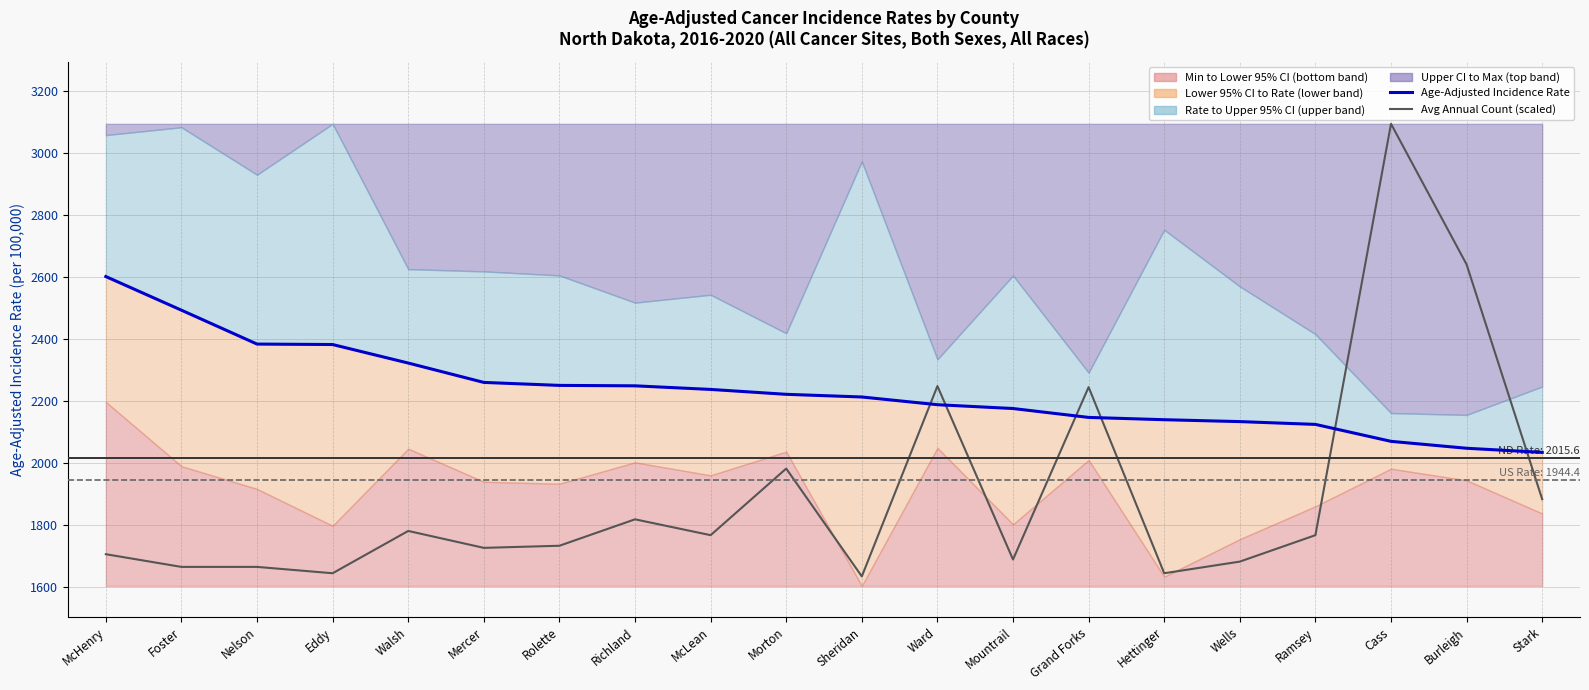

Rank the series by their maximum value, from lowest to highest.

Age-Adjusted Incidence Rate, Average Annual Count (scaled)